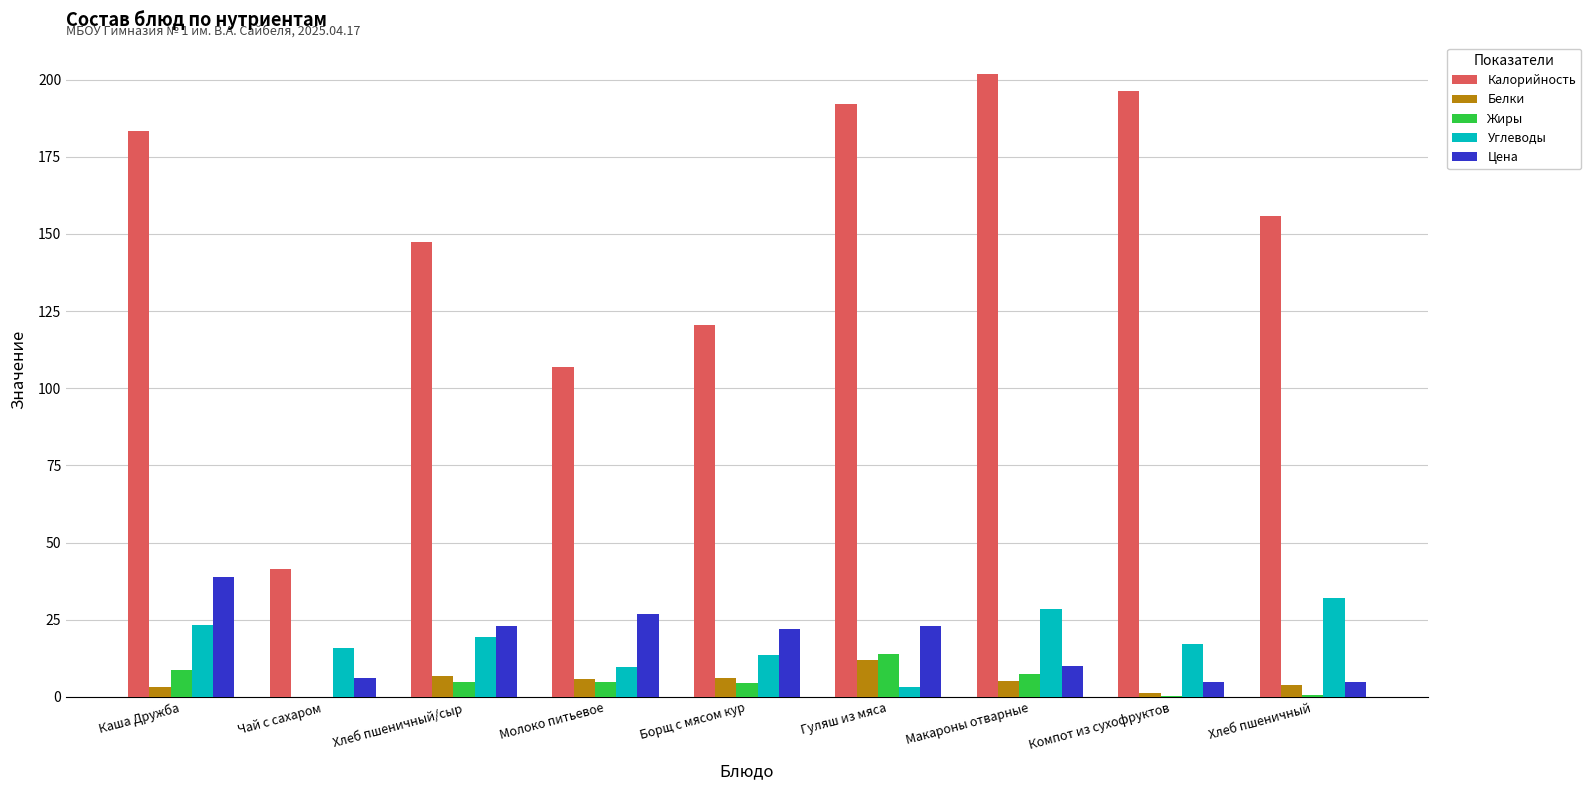

True or false: Калорийность has a value of 120.5 at Борщ с мясом кур.

True